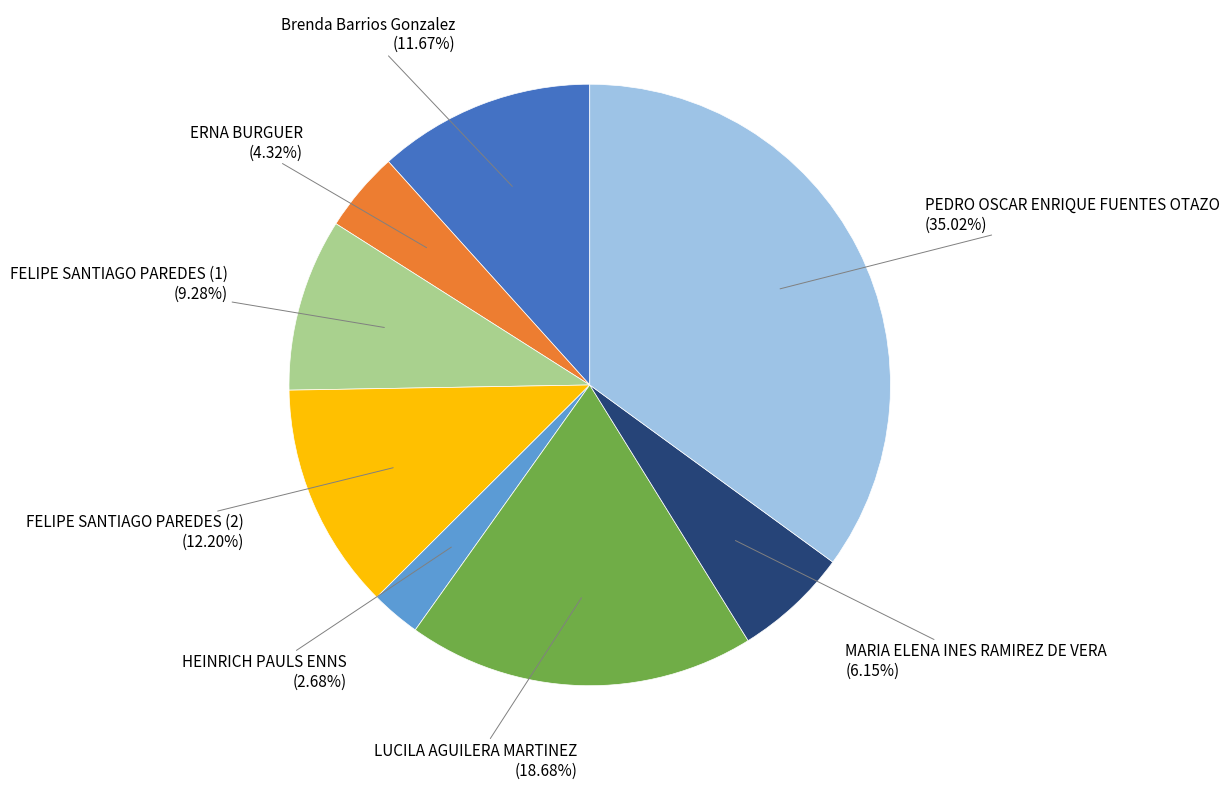

Is there any slice that represents more than half of the pie?

No